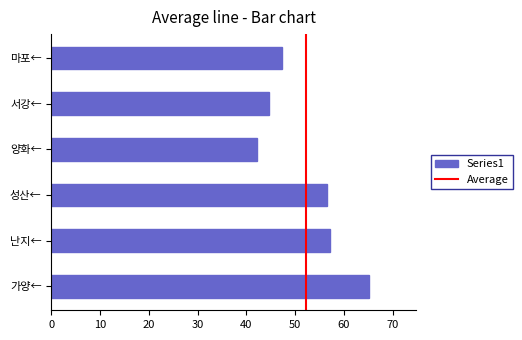

What is the average value?

52.2